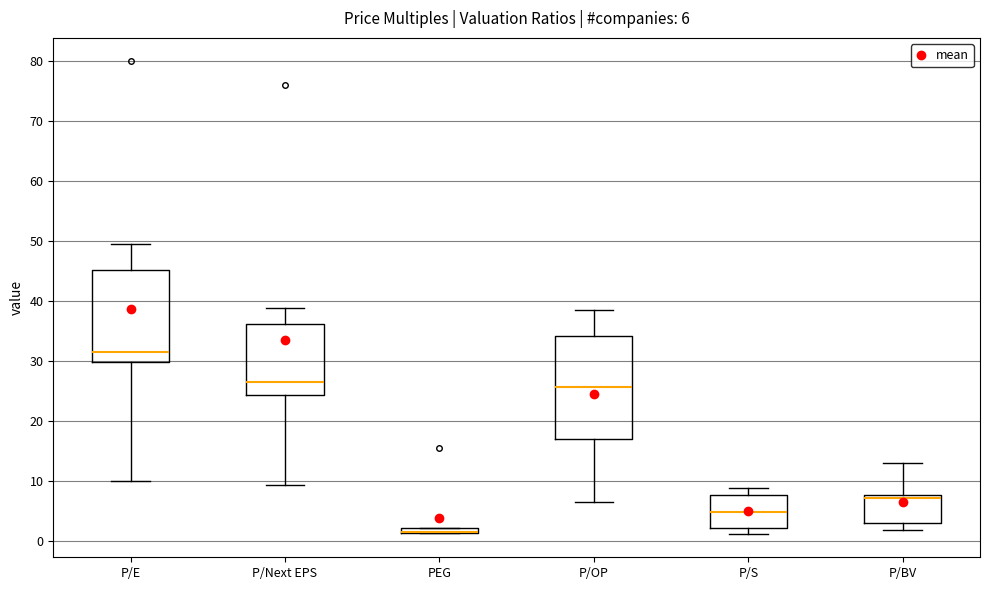

Comparing the boxes themselves (not the whiskers), which one is the tallest?

P/OP